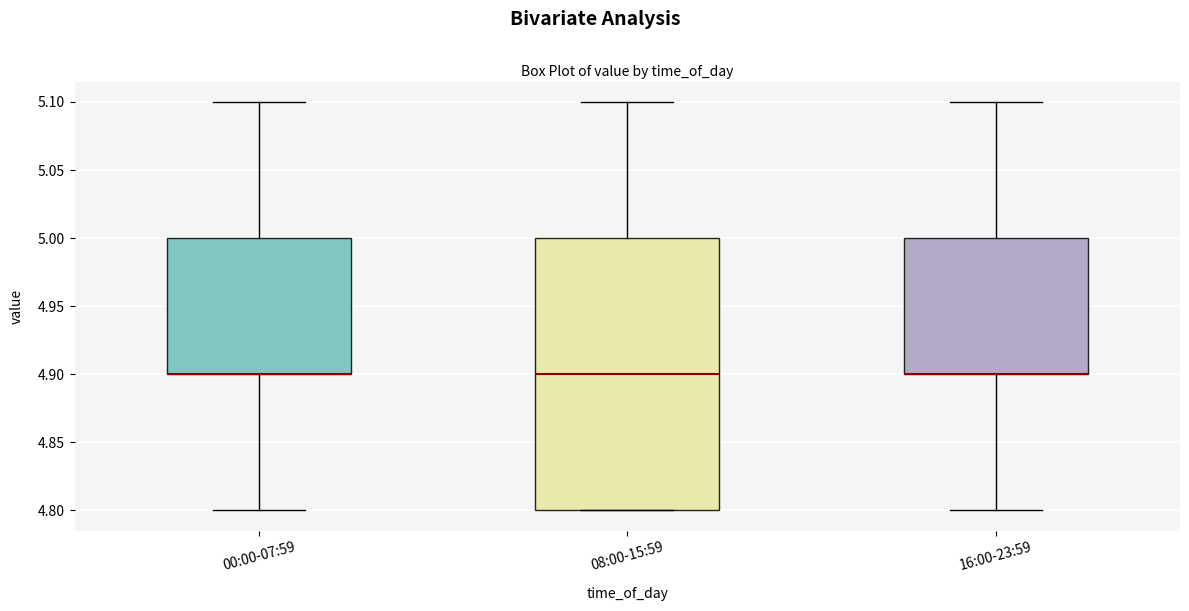

Comparing the boxes themselves (not the whiskers), which one is the tallest?

08:00-15:59